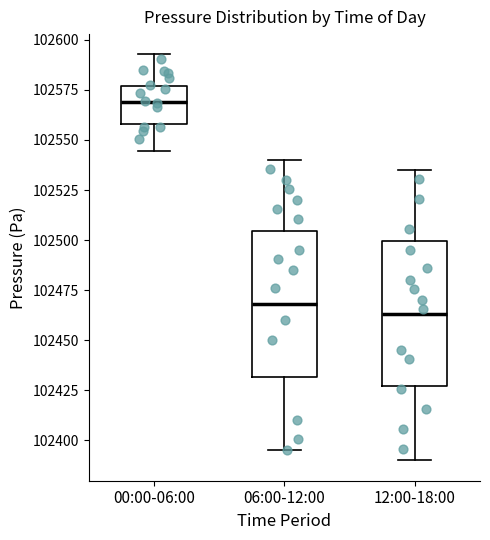

Reading left to right, transcribe this box plot: for each box, give where its median line is, the range the box spans, and where its two whiskers end, as read against the y-axis. The values are not printed on the chart, so give them approximately, as read against the axis.

00:00-06:00: median 102570, box 102560 to 102575, whiskers 102545 to 102595
06:00-12:00: median 102470, box 102430 to 102505, whiskers 102395 to 102540
12:00-18:00: median 102465, box 102425 to 102500, whiskers 102390 to 102535